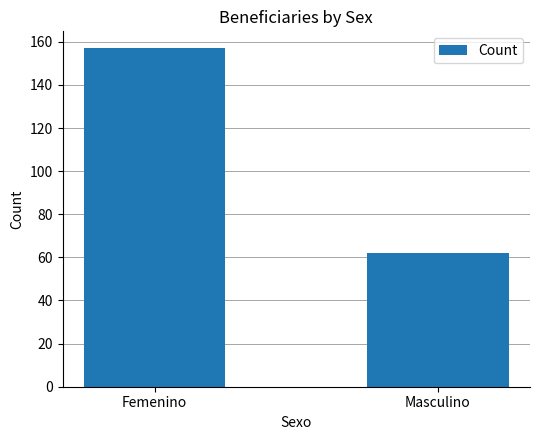

List the labels in order of value, largest first.

Femenino, Masculino